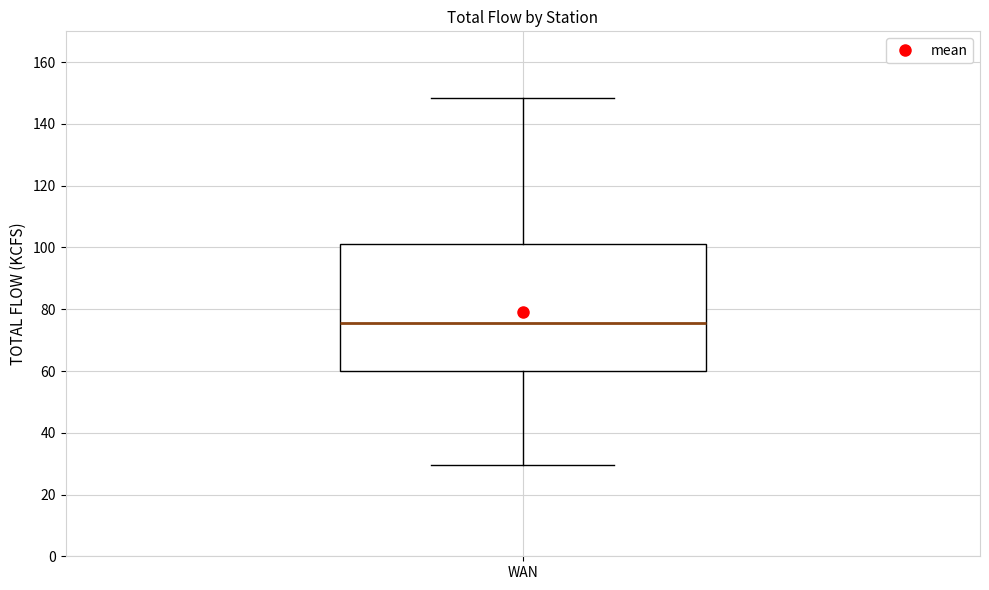

Where is the upper edge of the box for WAN on the y-axis? The values are not printed on the chart, so give them approximately, as read against the axis.

102